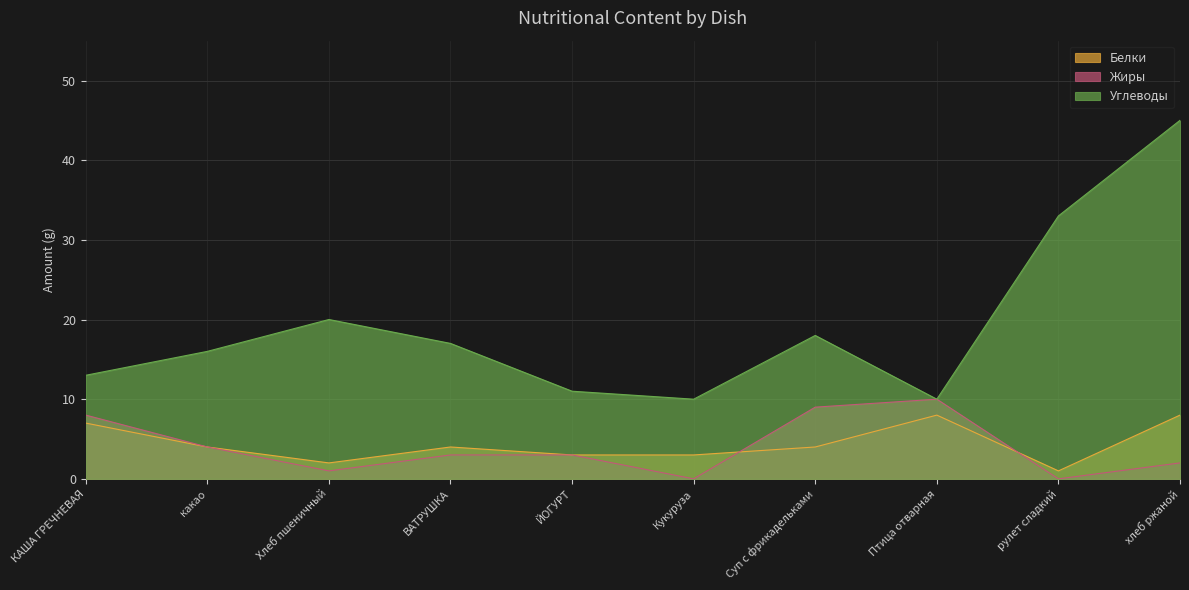

Does the chart have visible grid lines?

Yes